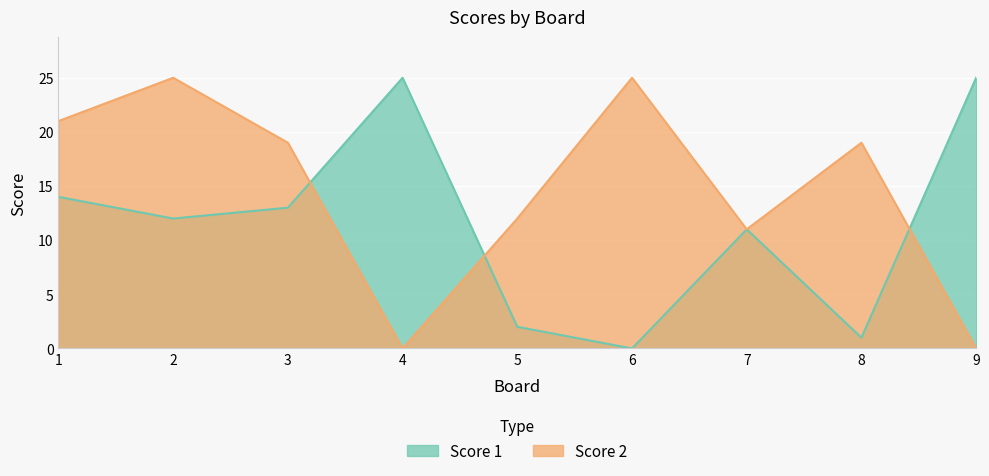

At how many categories does at least one series exceed 0?

9